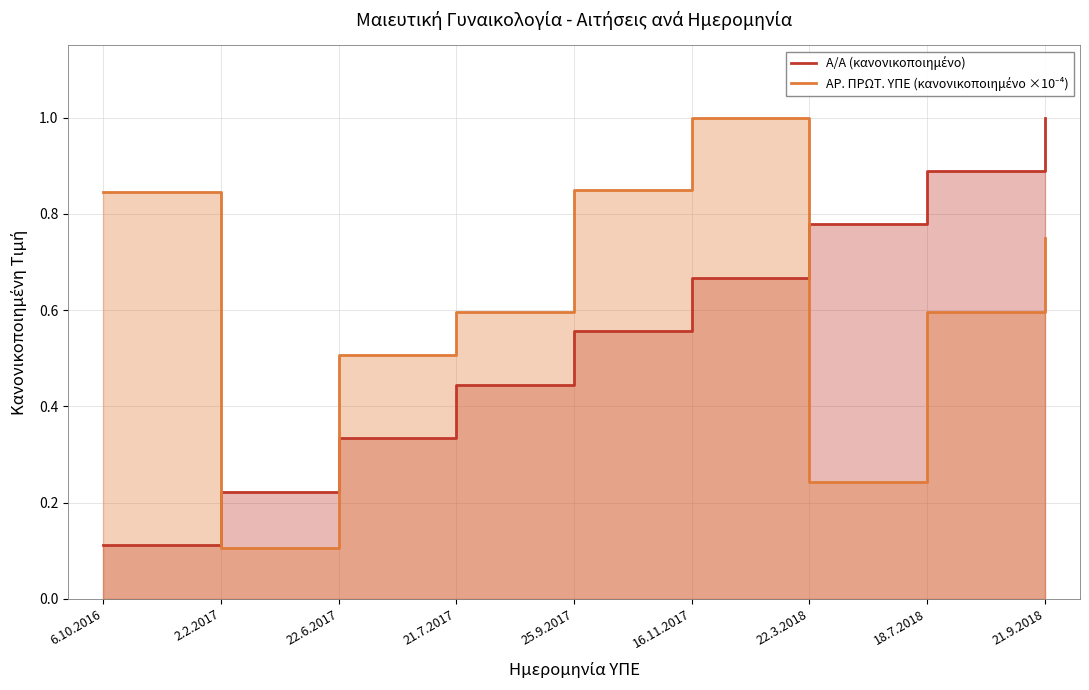

Read the Α/Α (κανονικοποιημένο) value at 18.7.2018.

0.9